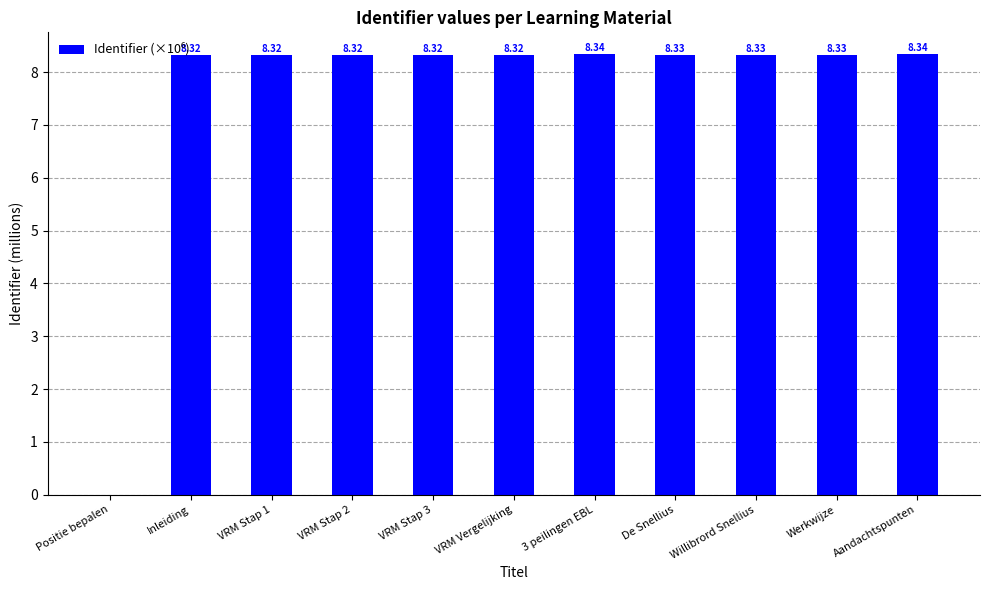

What is the change in value from Positie bepalen to Werkwijze?

+8.3